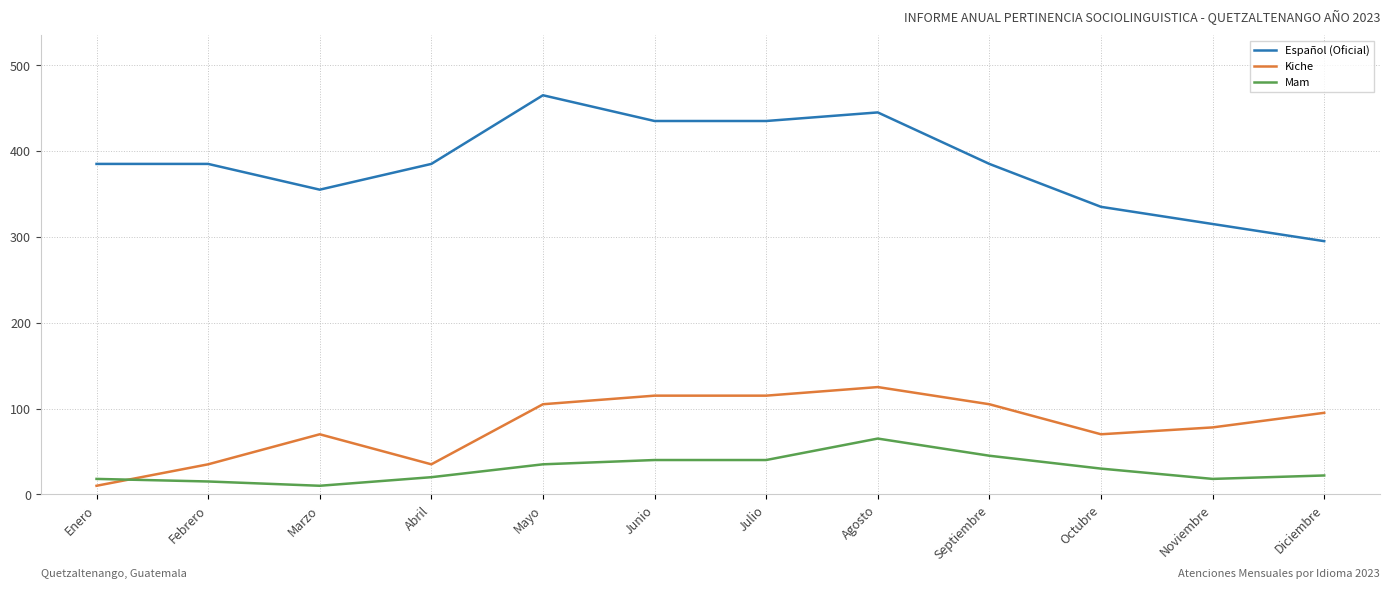

Does the chart have visible grid lines?

Yes